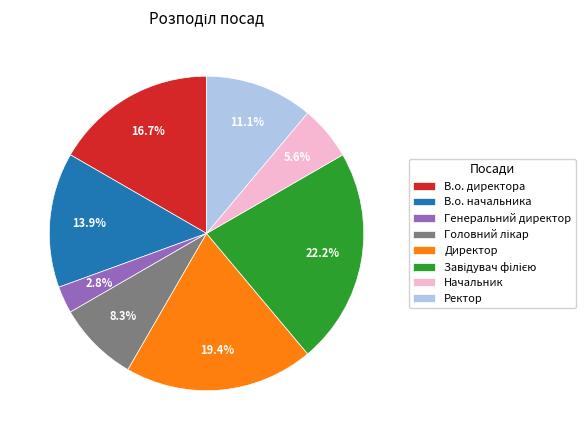

How many slices are in this pie chart?

8